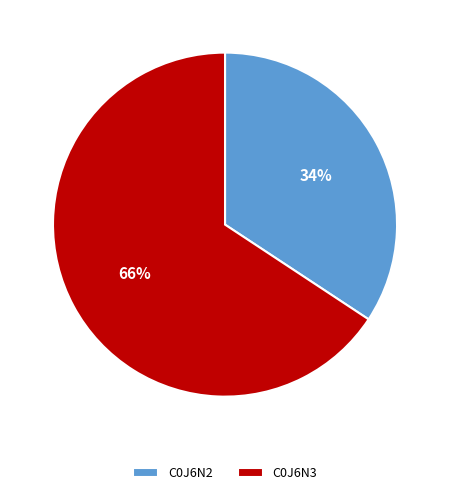

Is the sum of C0J6N3 and C0J6N2 greater than half?

Yes